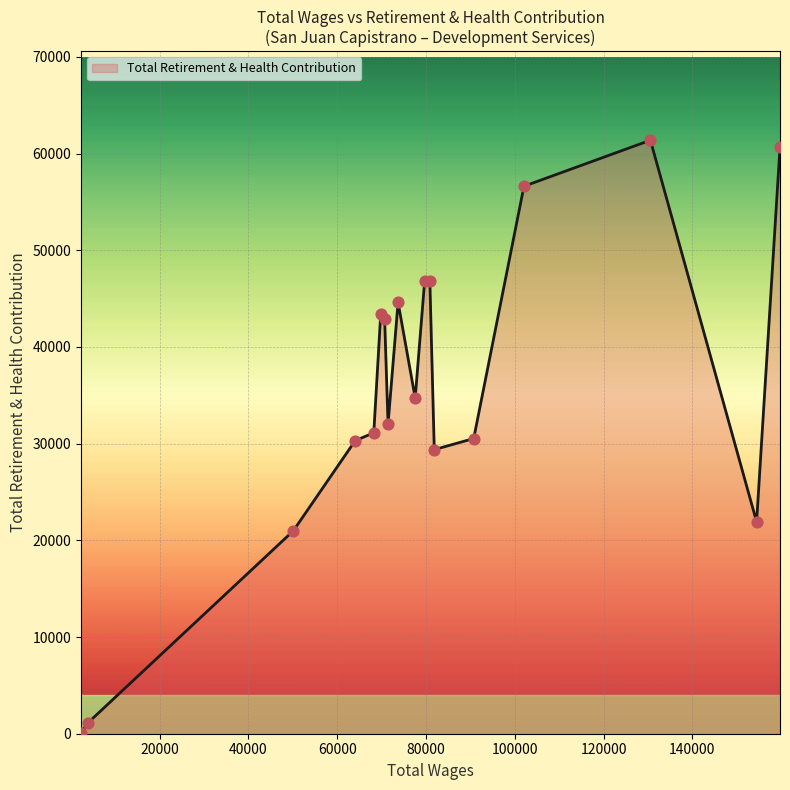

What is the greatest value displayed?

61376